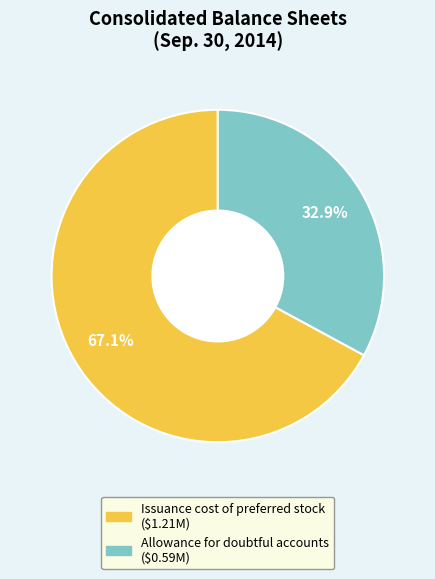

How many segments does this pie chart have?

2